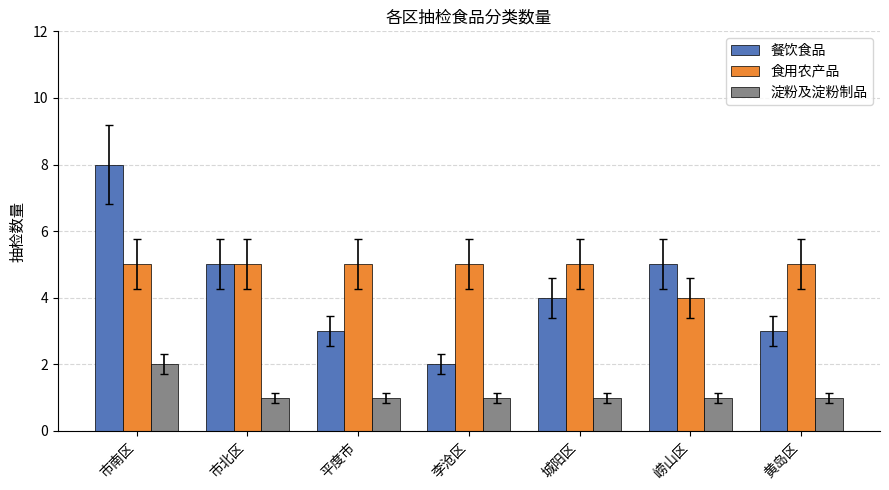

What is the approximate value of 餐饮食品 at 黄岛区?

3